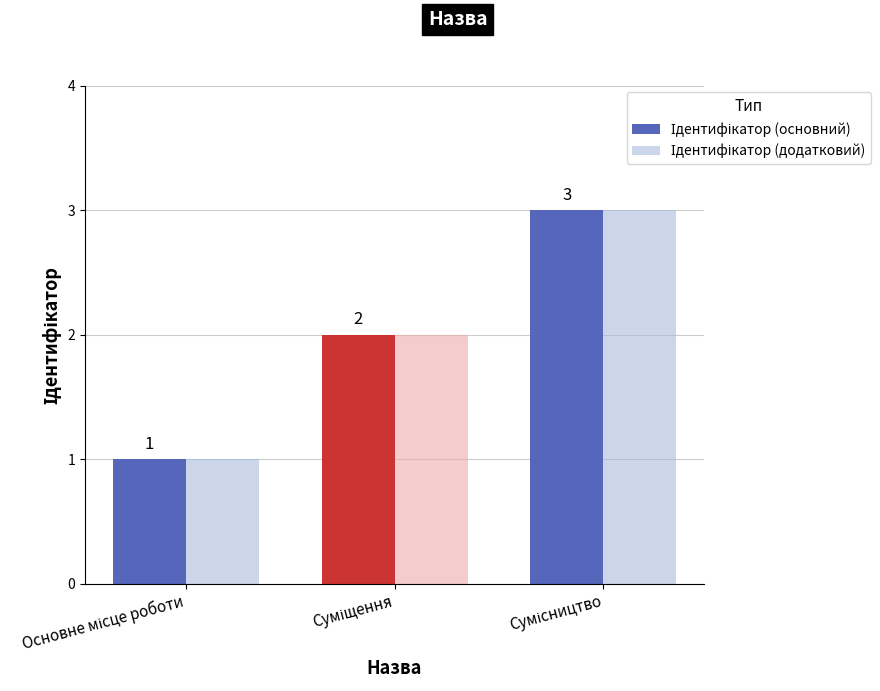

What is the greatest value displayed?

3